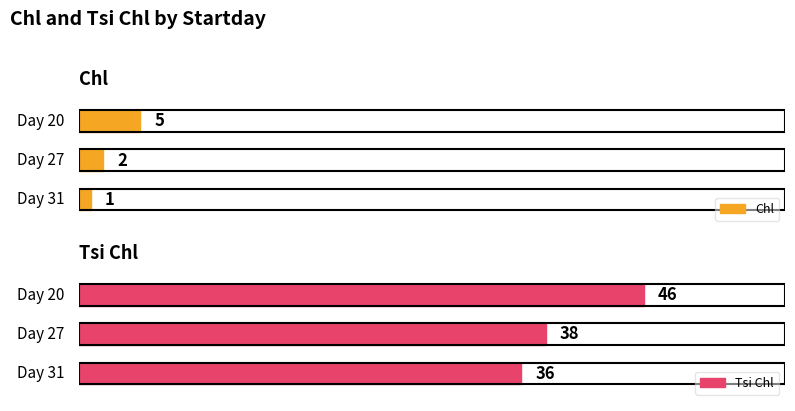

Rank the categories by Tsi Chl value from lowest to highest.

31, 27, 20